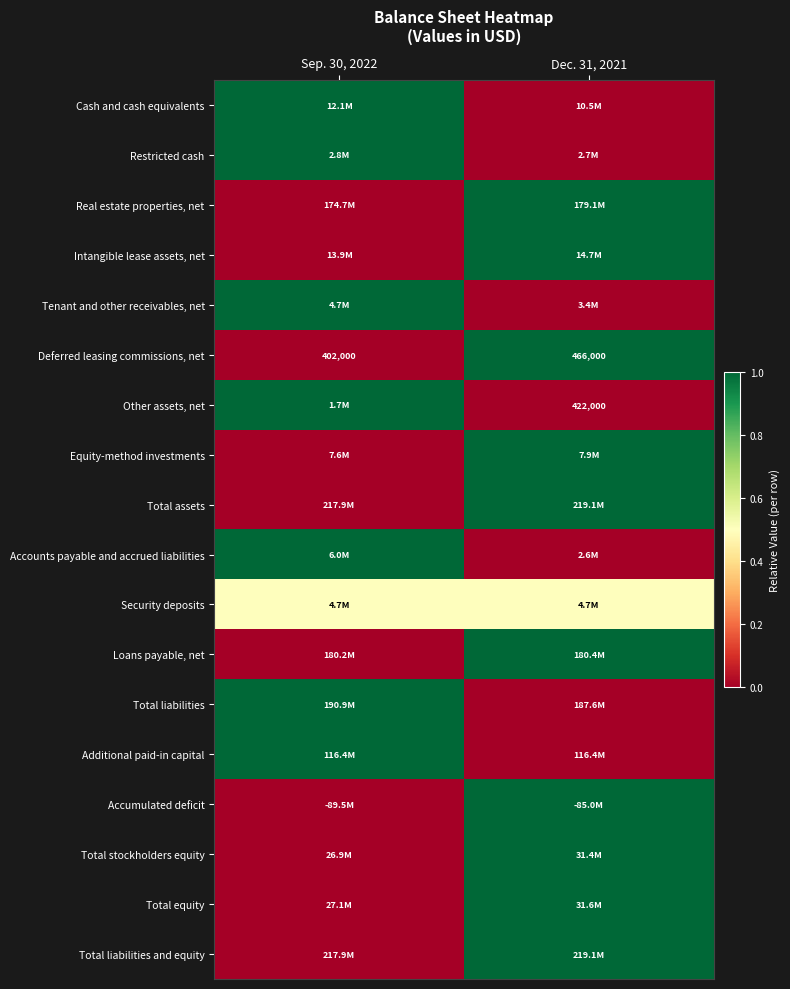

Is it true that Deferred leasing commissions, net equals 402000.0 at Sep. 30, 2022?

True